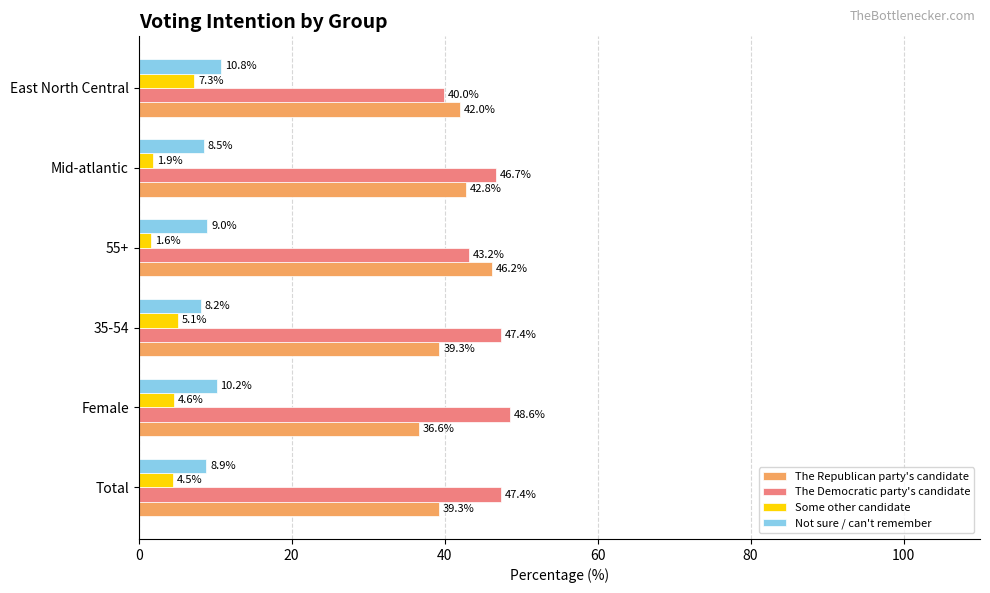

Which category has the highest value across all series?

Female